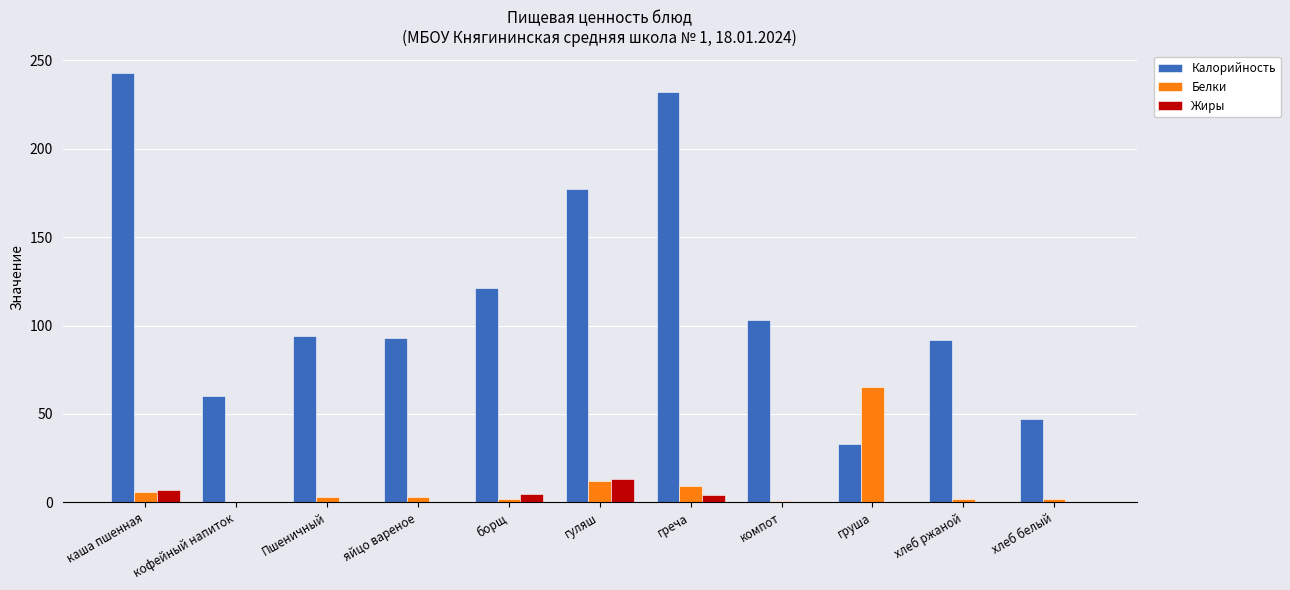

Between яйцо вареное and греча, which series saw the biggest shift?

Калорийность